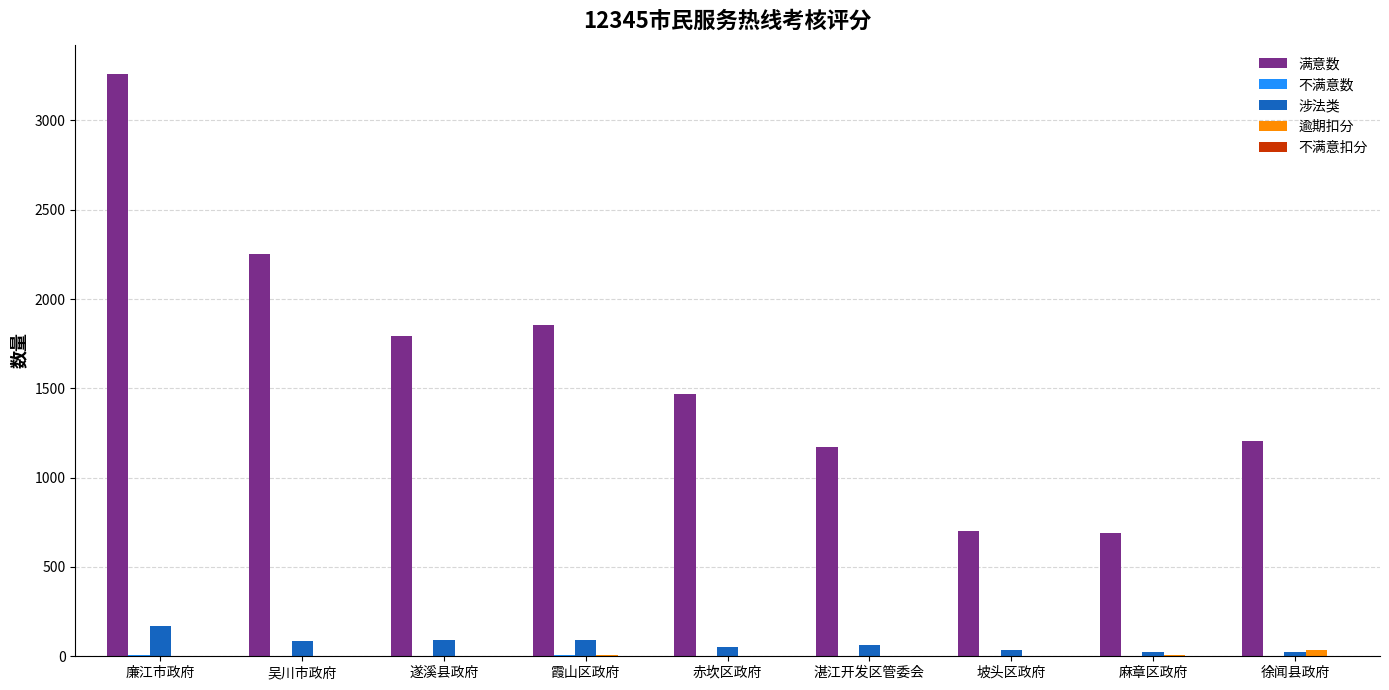

At which category is the sum across all series the highest?

廉江市政府